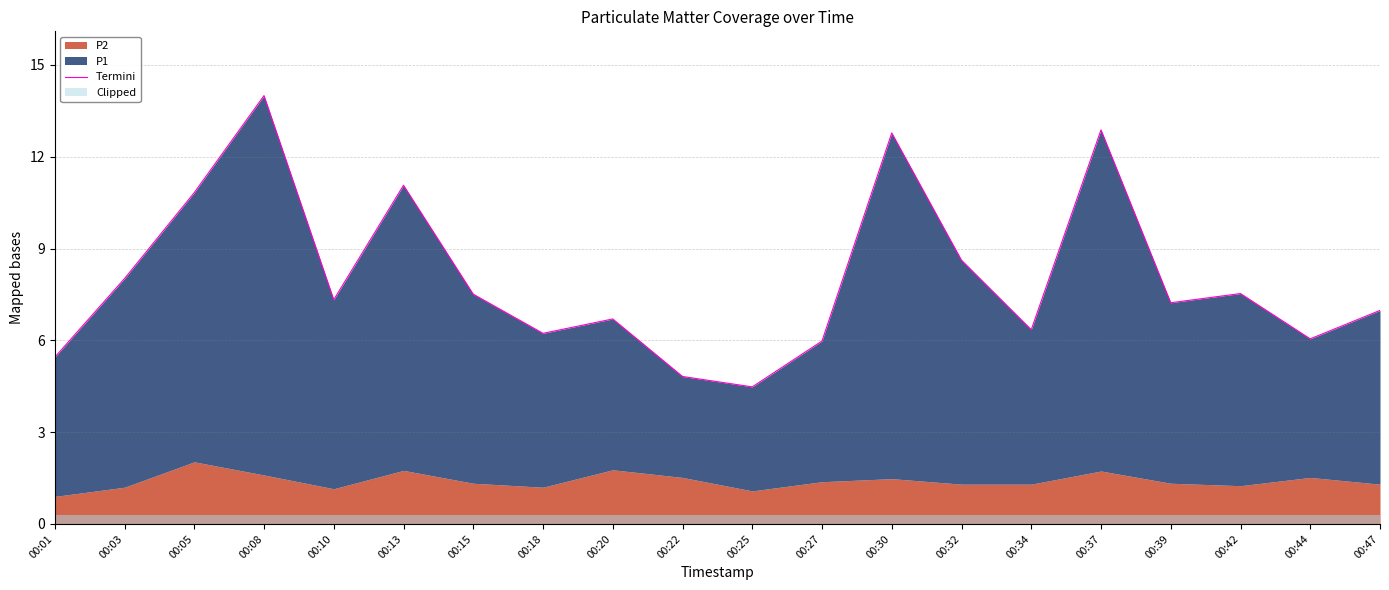

Reading left to right, extract all data points from this chart.

00:01=5.5	00:03=8.0	00:05=10.8	00:08=14.0	00:10=7.3	00:13=11.1	00:15=7.5	00:18=6.2	00:20=6.7	00:22=4.8	00:25=4.5	00:27=6.0	00:30=12.8	00:32=8.6	00:34=6.3	00:37=12.9	00:39=7.2	00:42=7.5	00:44=6.1	00:47=7.0